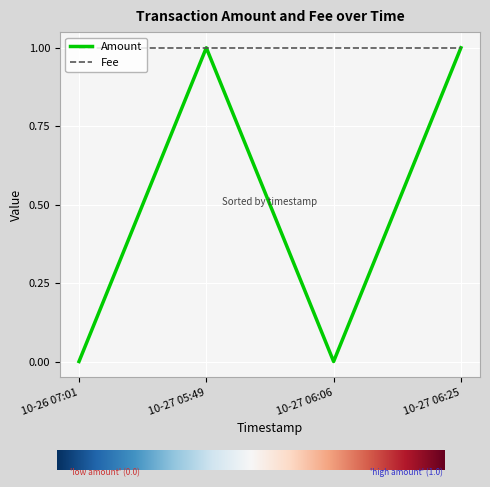

Which series has the largest range (max minus min)?

Amount